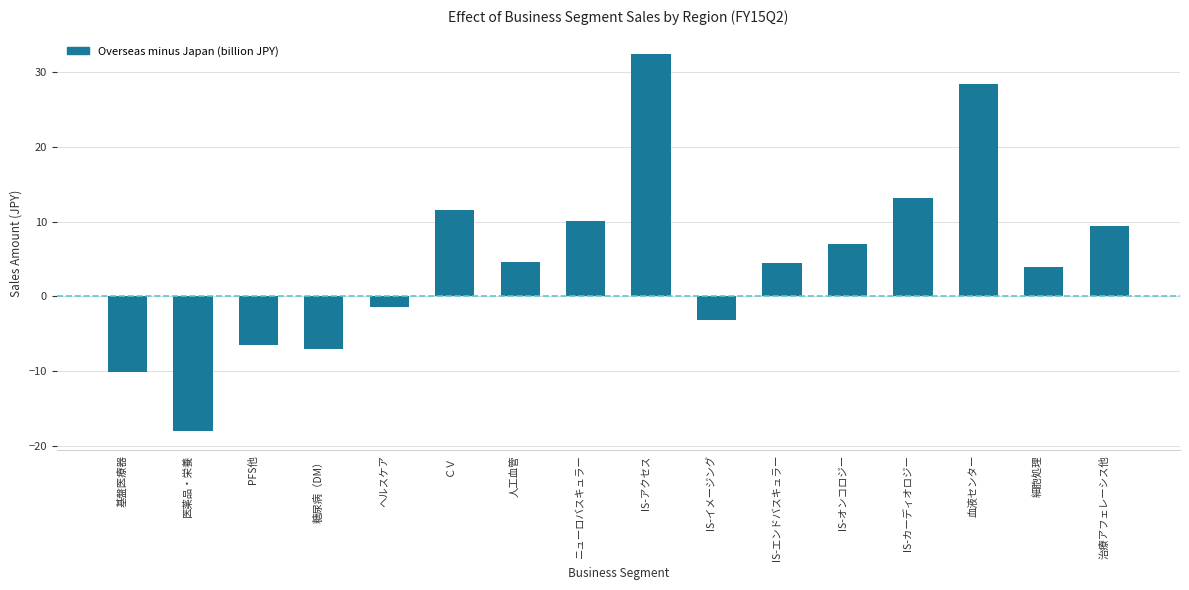

What value does the data have at 細胞処理?

3.9